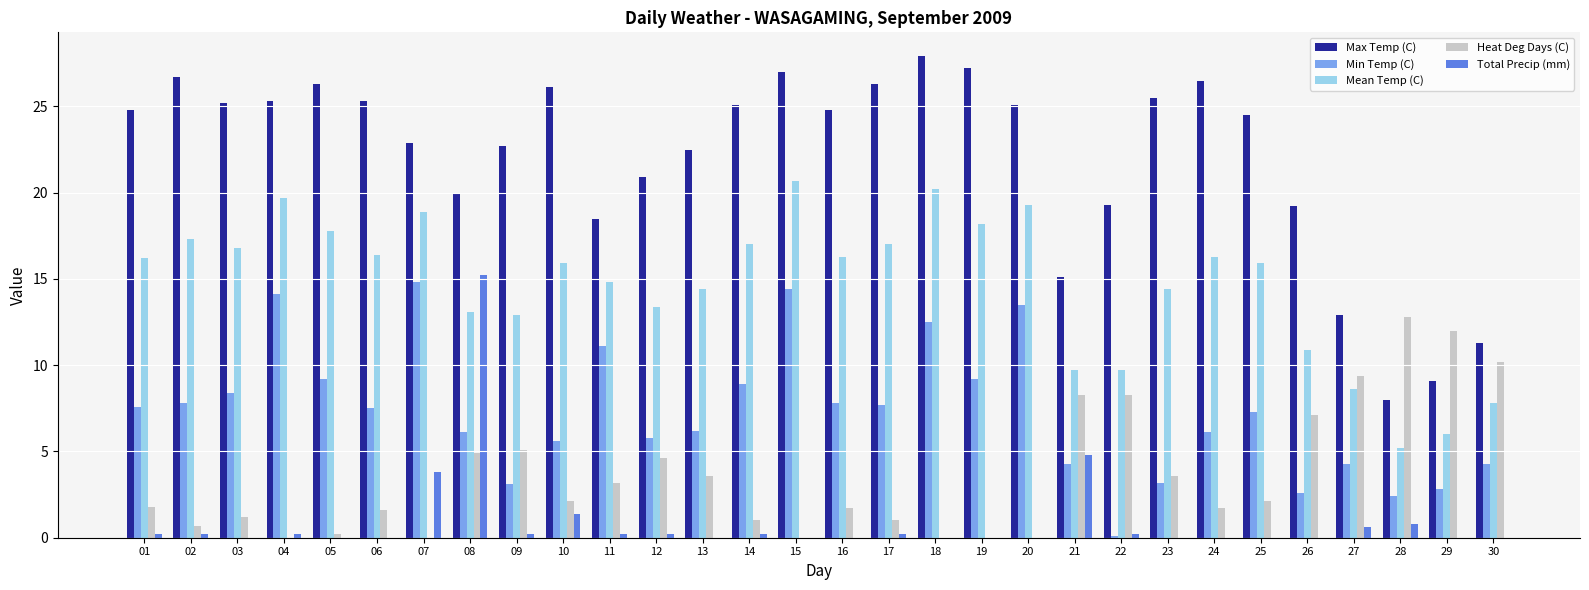

Is it true that Min Temp (C) equals 5.6 at 10?

True